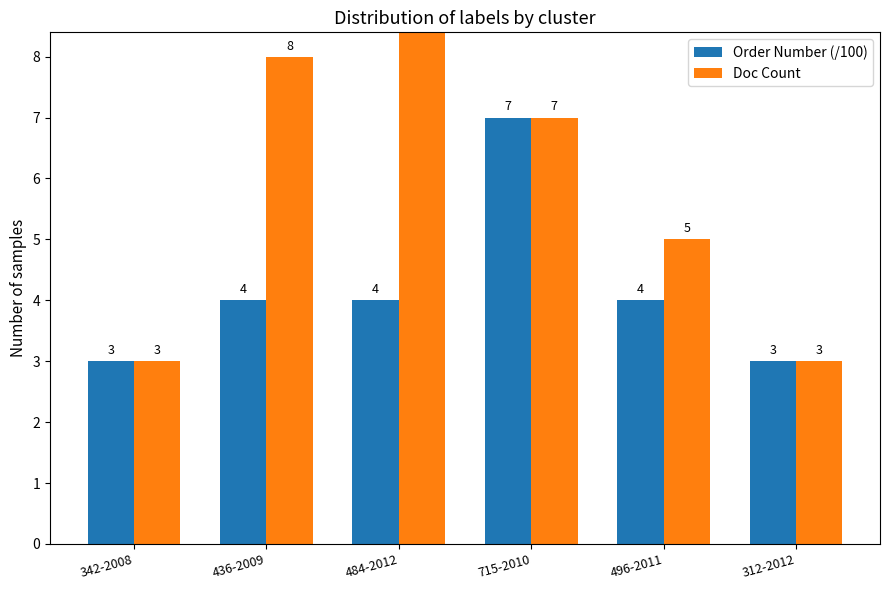

Reading left to right, list all the values displayed in this chart.

Order Number (/100): 342-2008=3	436-2009=4	484-2012=4	715-2010=7	496-2011=4	312-2012=3
Doc Count: 342-2008=3	436-2009=8	484-2012=12	715-2010=7	496-2011=5	312-2012=3